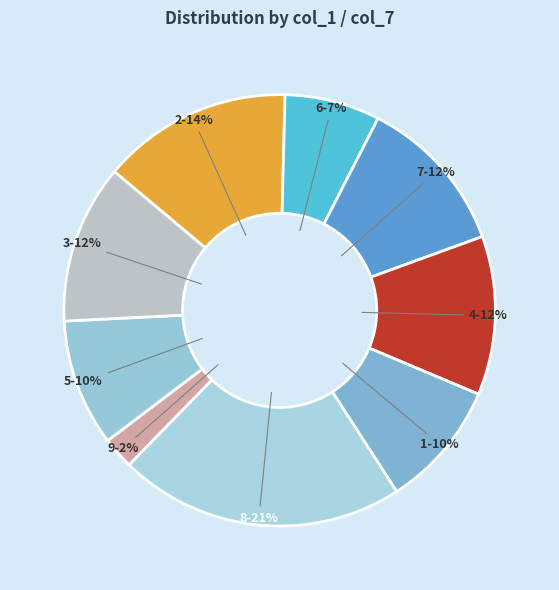

To the nearest percent, what percentage of the pie is 9?

2%